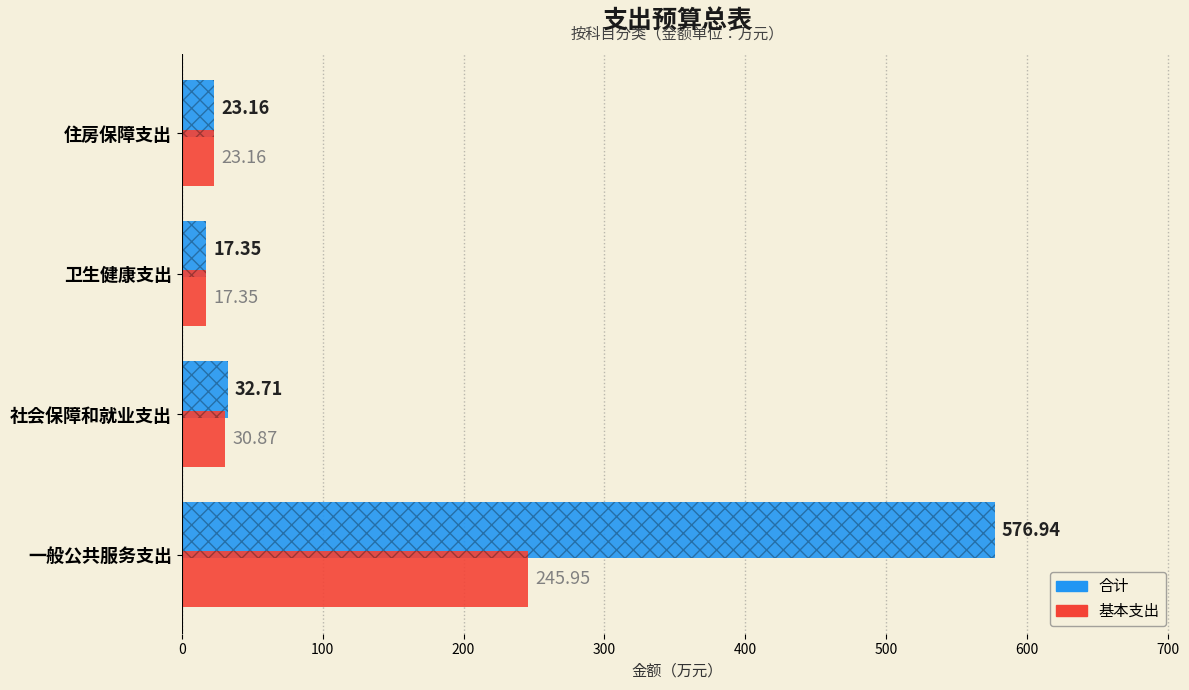

Which series has the largest total across all categories?

合计